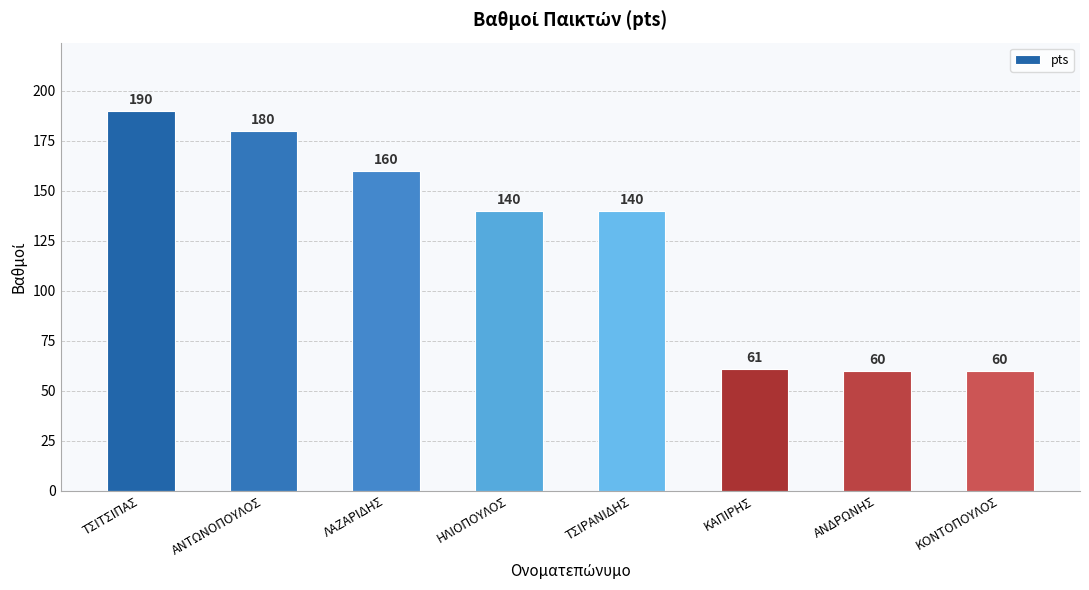

Reading left to right, what are all the values shown in this chart?

ΤΣΙΤΣΙΠΑΣ=190	ΑΝΤΩΝΟΠΟΥΛΟΣ=180	ΛΑΖΑΡΙΔΗΣ=160	ΗΛΙΟΠΟΥΛΟΣ=140	ΤΣΙΡΑΝΙΔΗΣ=140	ΚΑΠΙΡΗΣ=61	ΑΝΔΡΩΝΗΣ=60	ΚΟΝΤΟΠΟΥΛΟΣ=60